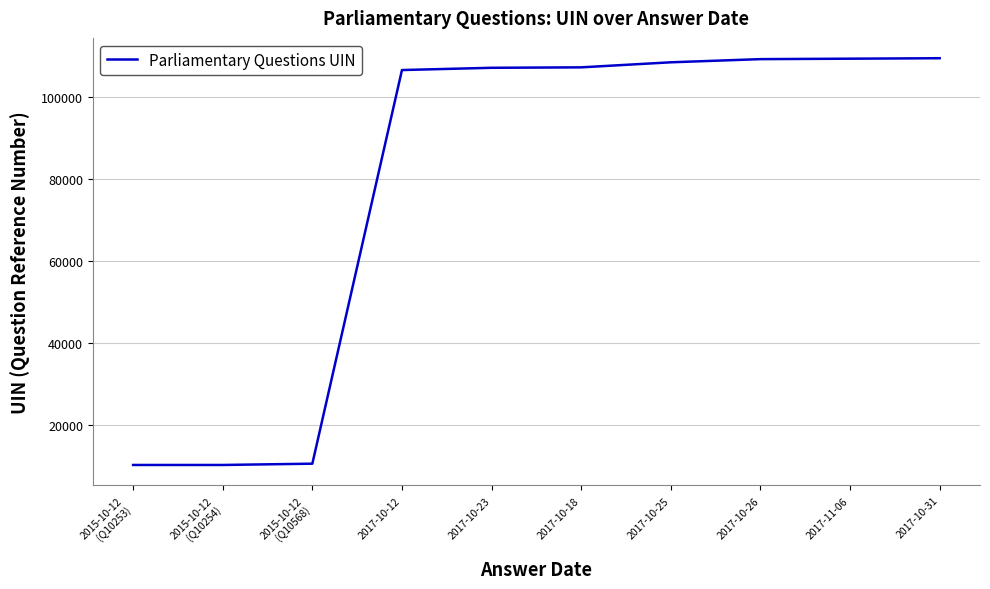

What is the maximum value shown in the chart?

109412